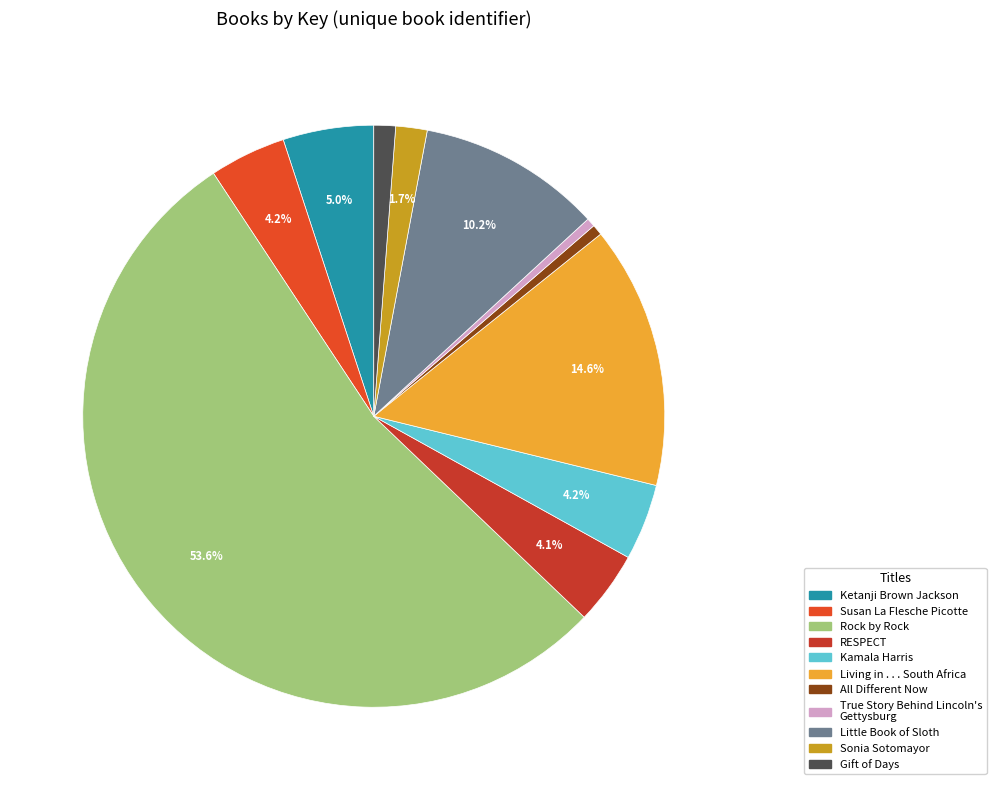

What is the smallest slice in the pie chart?

True Story Behind Lincoln's
Gettysburg